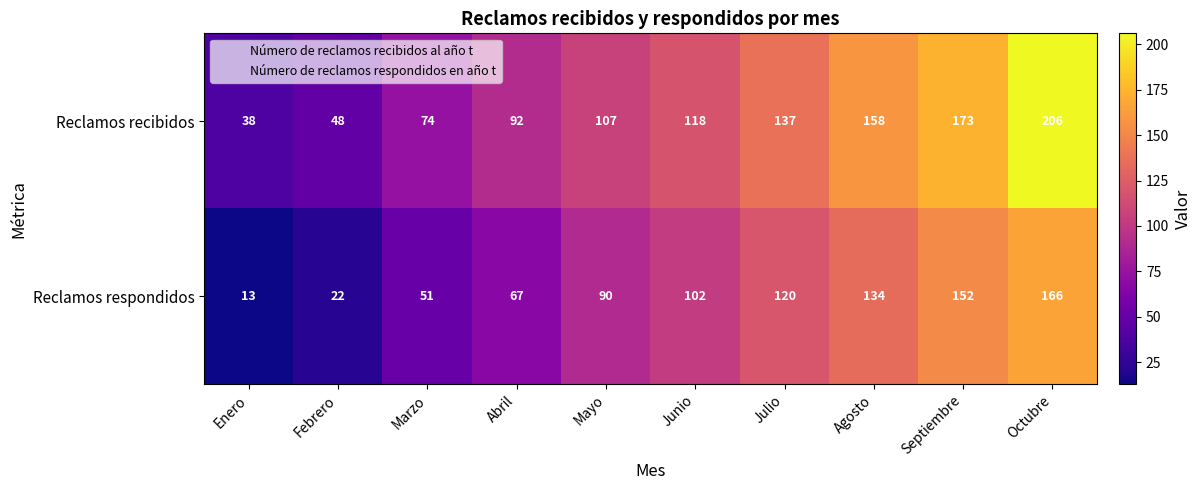

The Reclamos recibidos series shows 206 at Octubre. True or false?

True